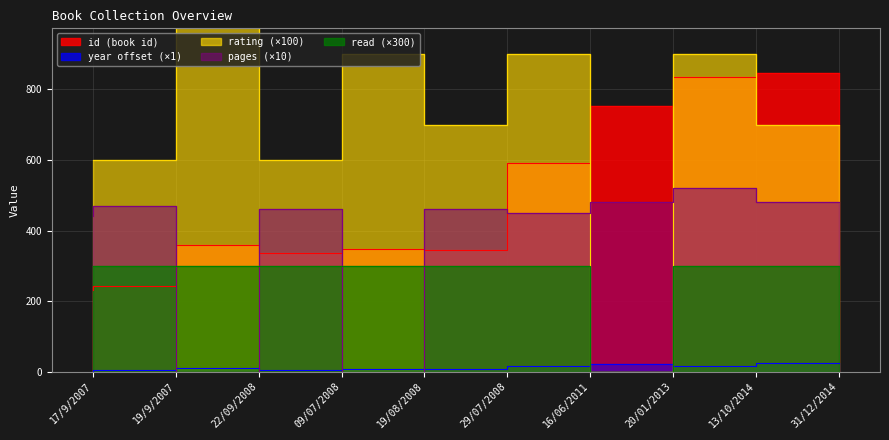

What is the label of the 5th point from the right?

29/07/2008